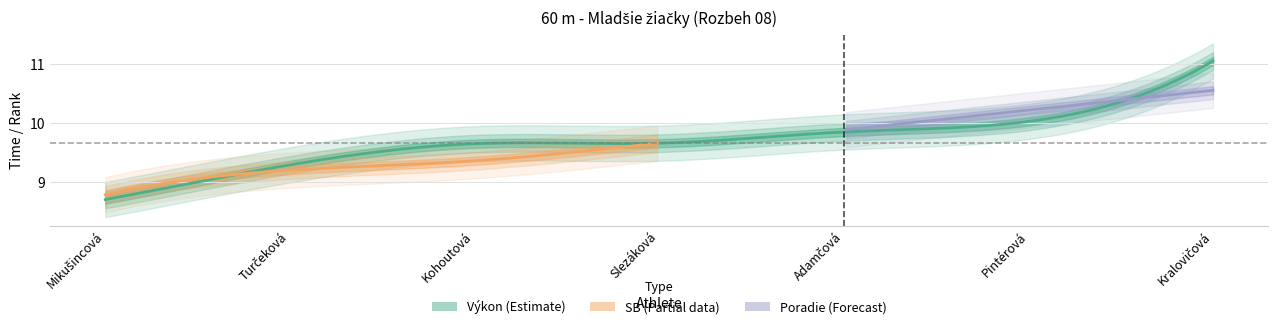

Count the number of categories in the chart.

7